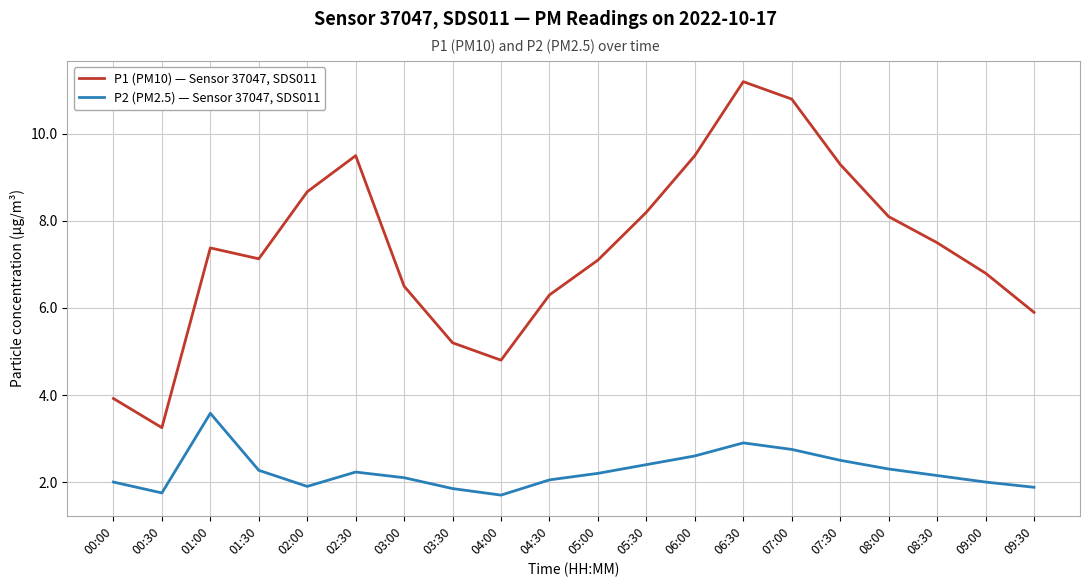

What is the greatest value displayed?

11.2